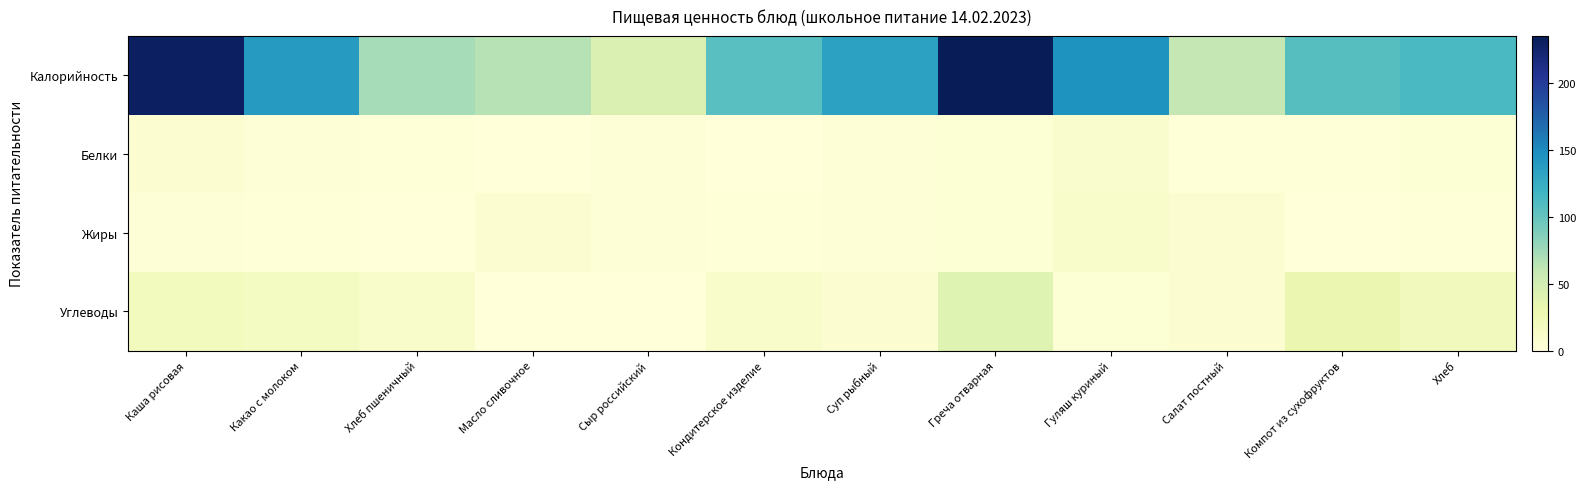

At which category is the sum across all series the highest?

Греча отварная